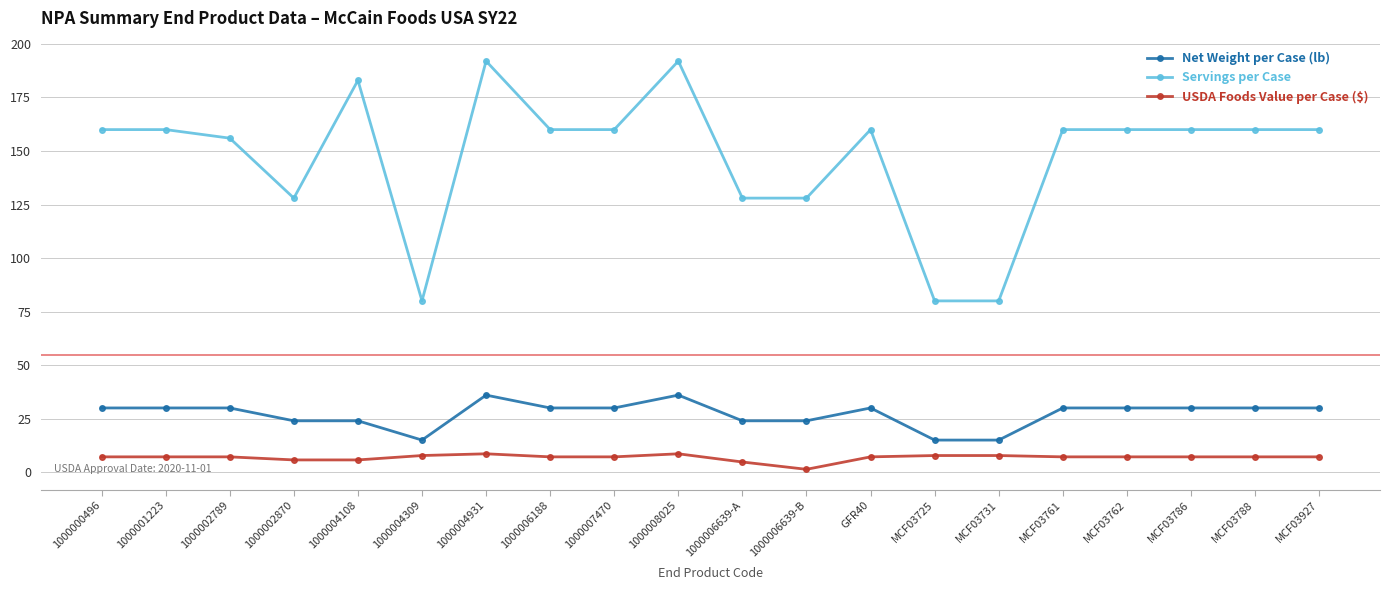

What is the minimum value for Servings per Case?

80.0